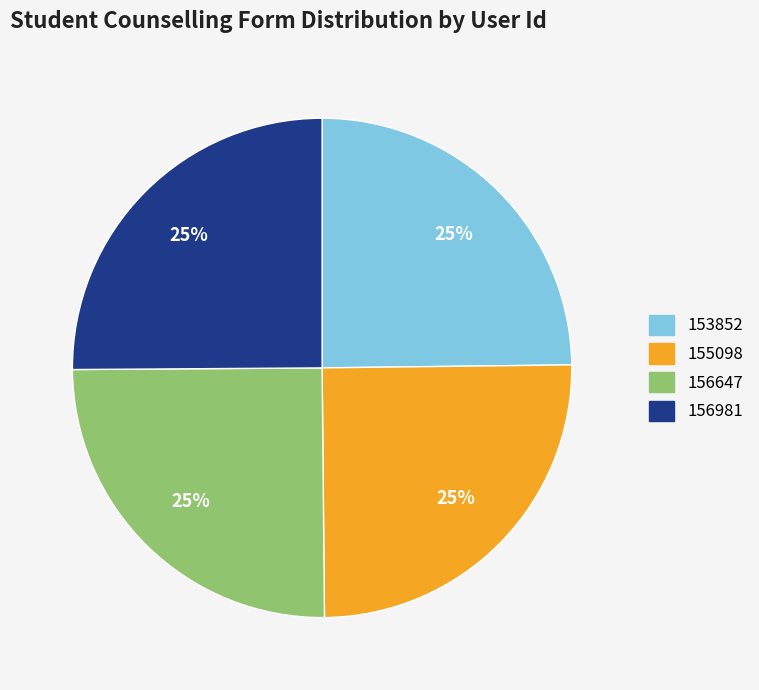

What percentage is the 155098 slice, to the nearest percent?

25%